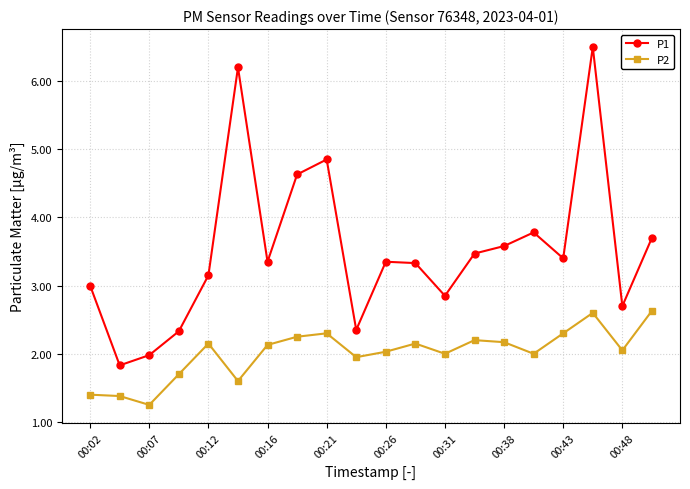

Count the number of categories in the chart.

20